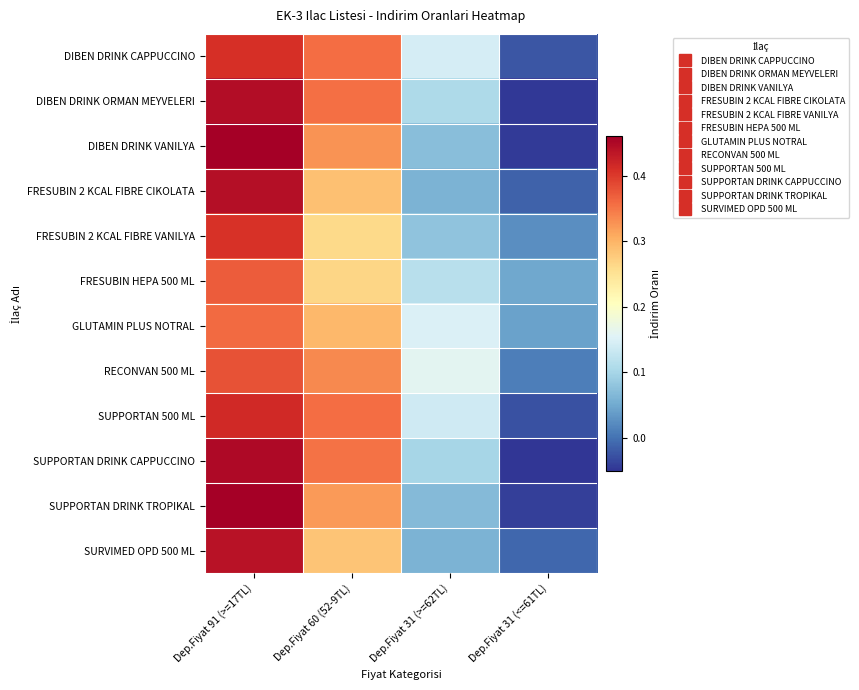

Rank the series by their maximum value, from lowest to highest.

GLUTAMIN PLUS NOTRAL, FRESUBIN HEPA 500 ML, RECONVAN 500 ML, FRESUBIN 2 KCAL FIBRE VANILYA, DIBEN DRINK CAPPUCCINO, SUPPORTAN 500 ML, SURVIMED OPD 500 ML, FRESUBIN 2 KCAL FIBRE CIKOLATA, DIBEN DRINK ORMAN MEYVELERI, SUPPORTAN DRINK CAPPUCCINO, SUPPORTAN DRINK TROPIKAL, DIBEN DRINK VANILYA